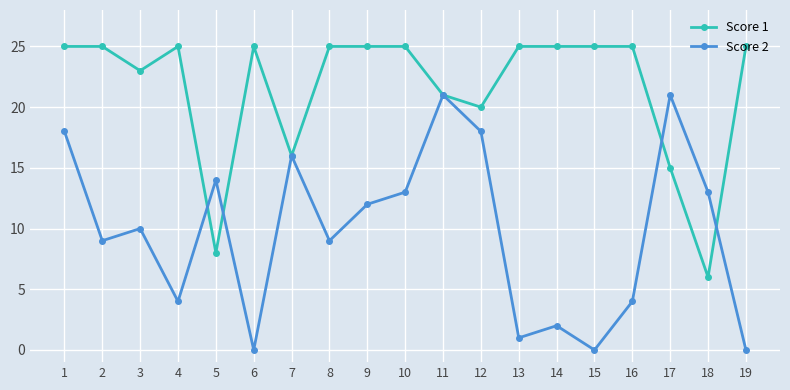

What is the greatest value displayed?

25